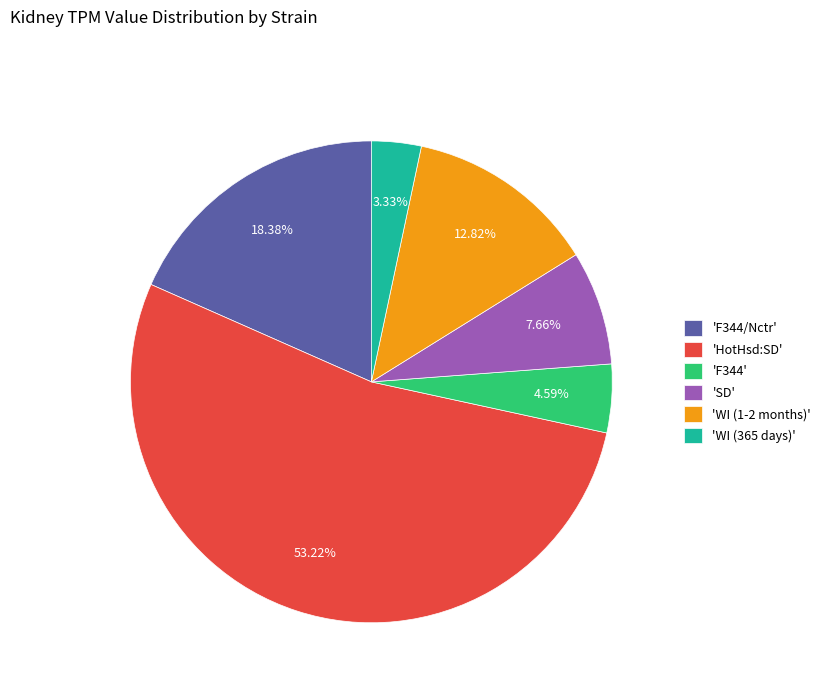

Which has a higher value, 'SD' or 'HotHsd:SD'?

'HotHsd:SD'